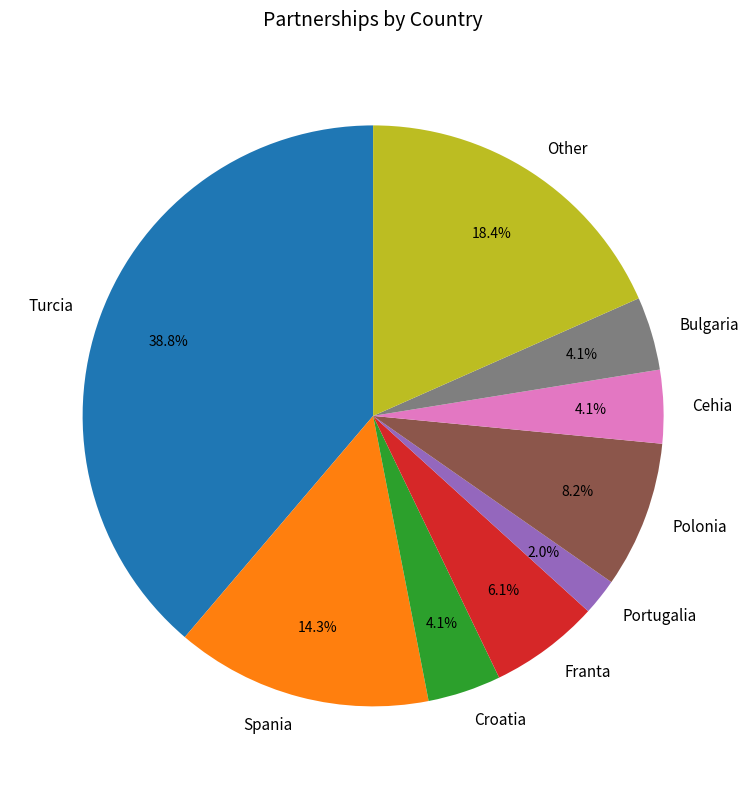

What percentage do Spania and Croatia together represent?

18.4%